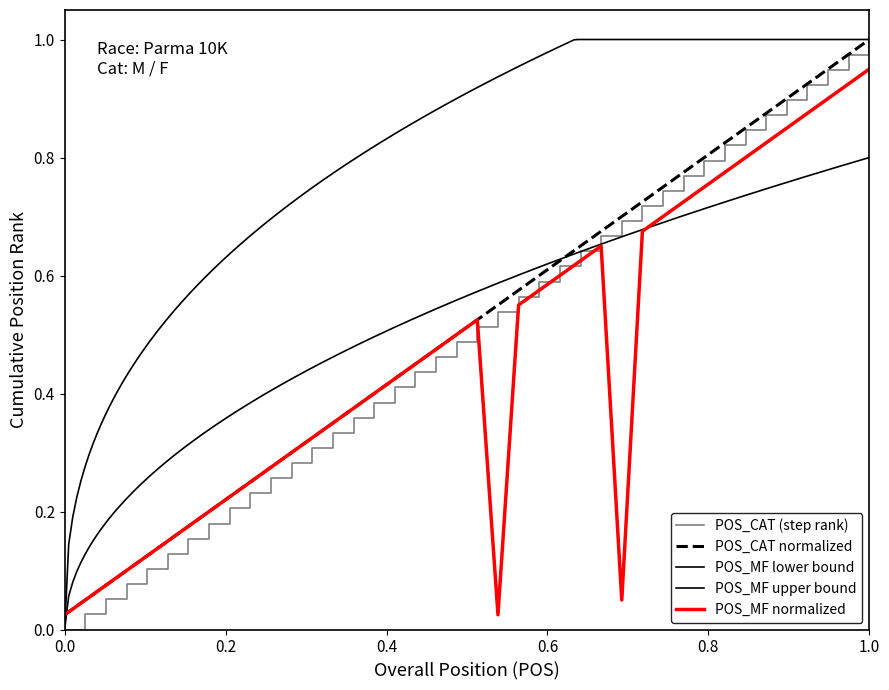

How many interior local valleys does the POS_MF series have?

2